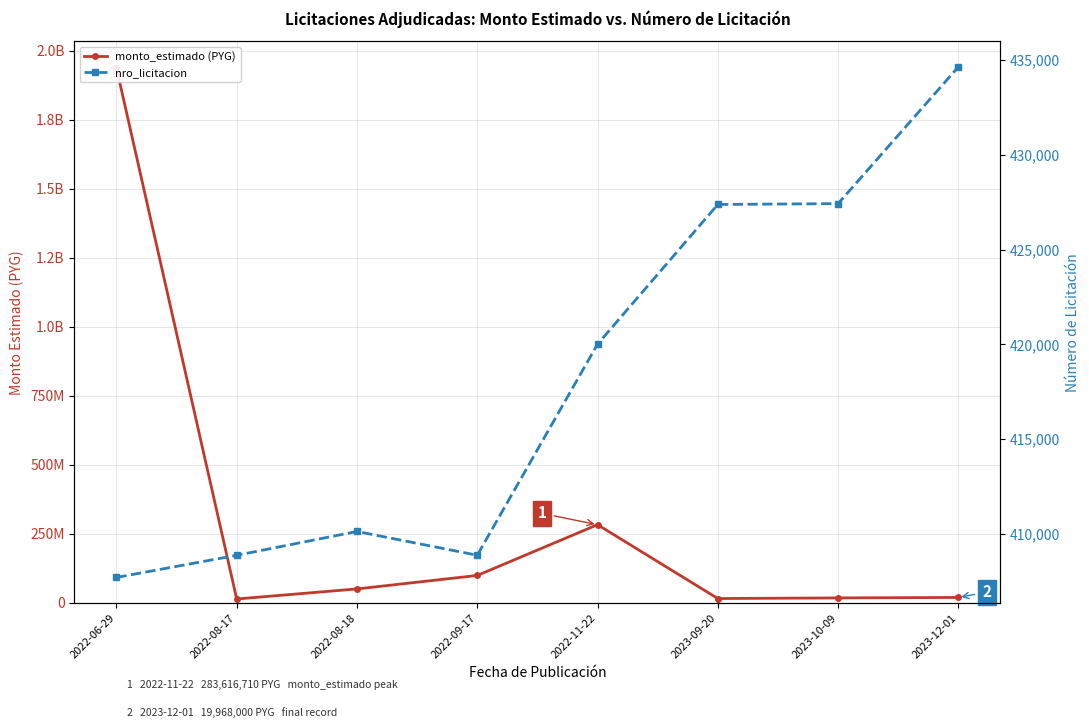

True or false: monto_estimado (PYG) and nro_licitacion cross at least once.

False